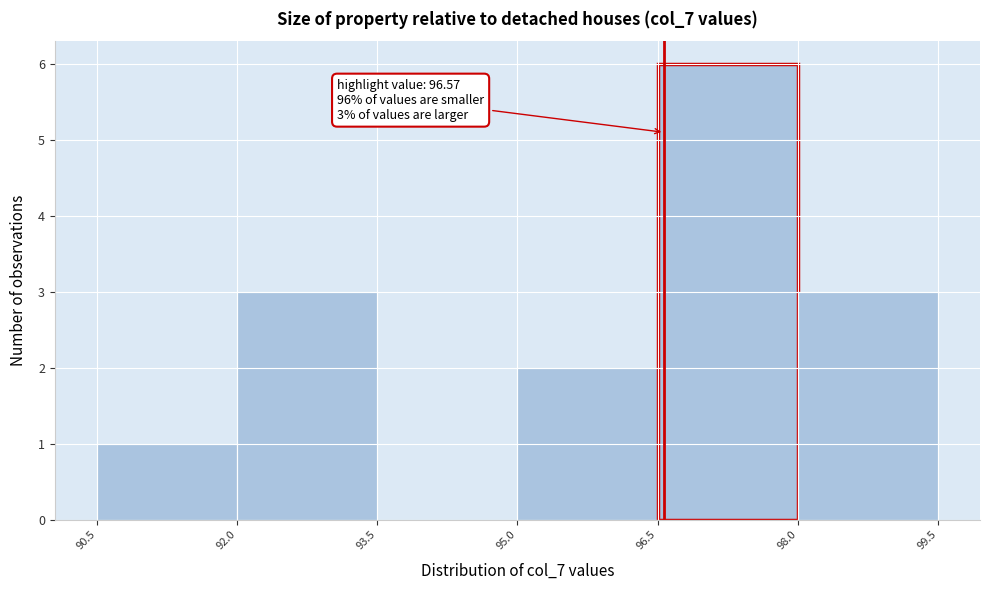

Over which range of the x-axis is the bar tallest?

96.5 to 98.0